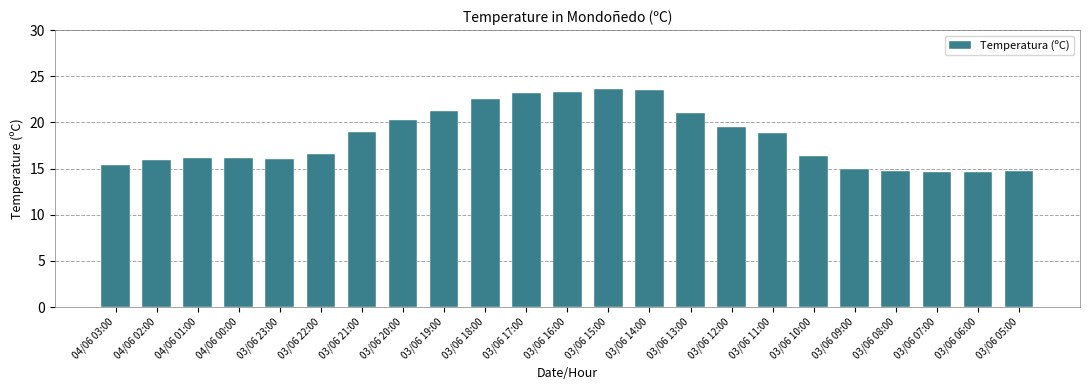

What is the smallest value displayed?

14.6